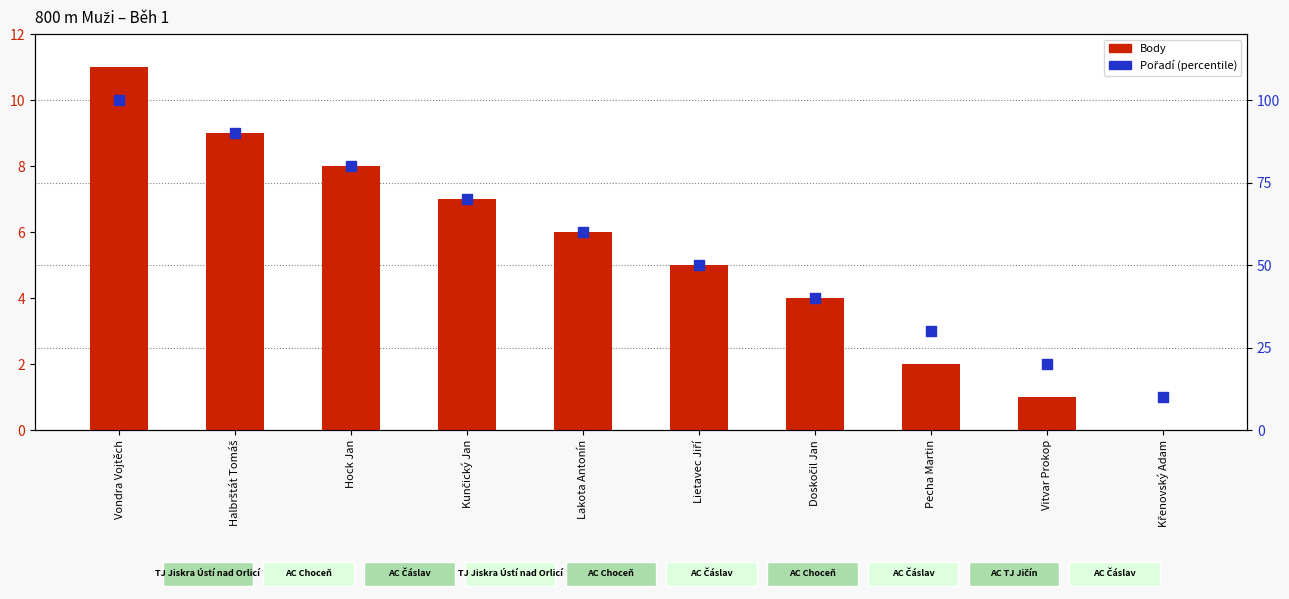

Is the value of Pořadí (percentile) at Lietavec Jiří greater than the value of Body at Kunčický Jan?

Yes